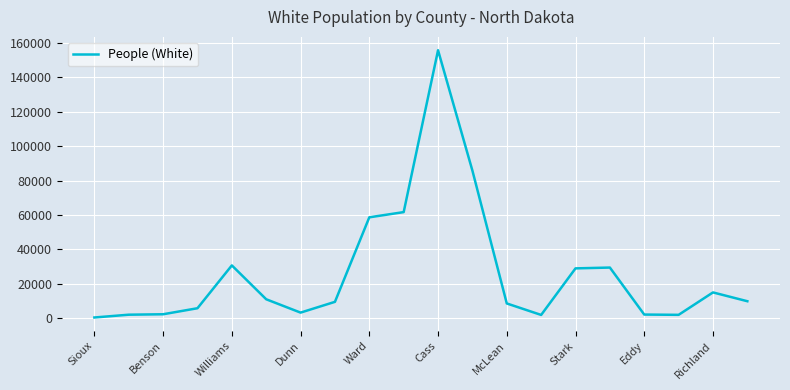

What is the greatest value displayed?

155808